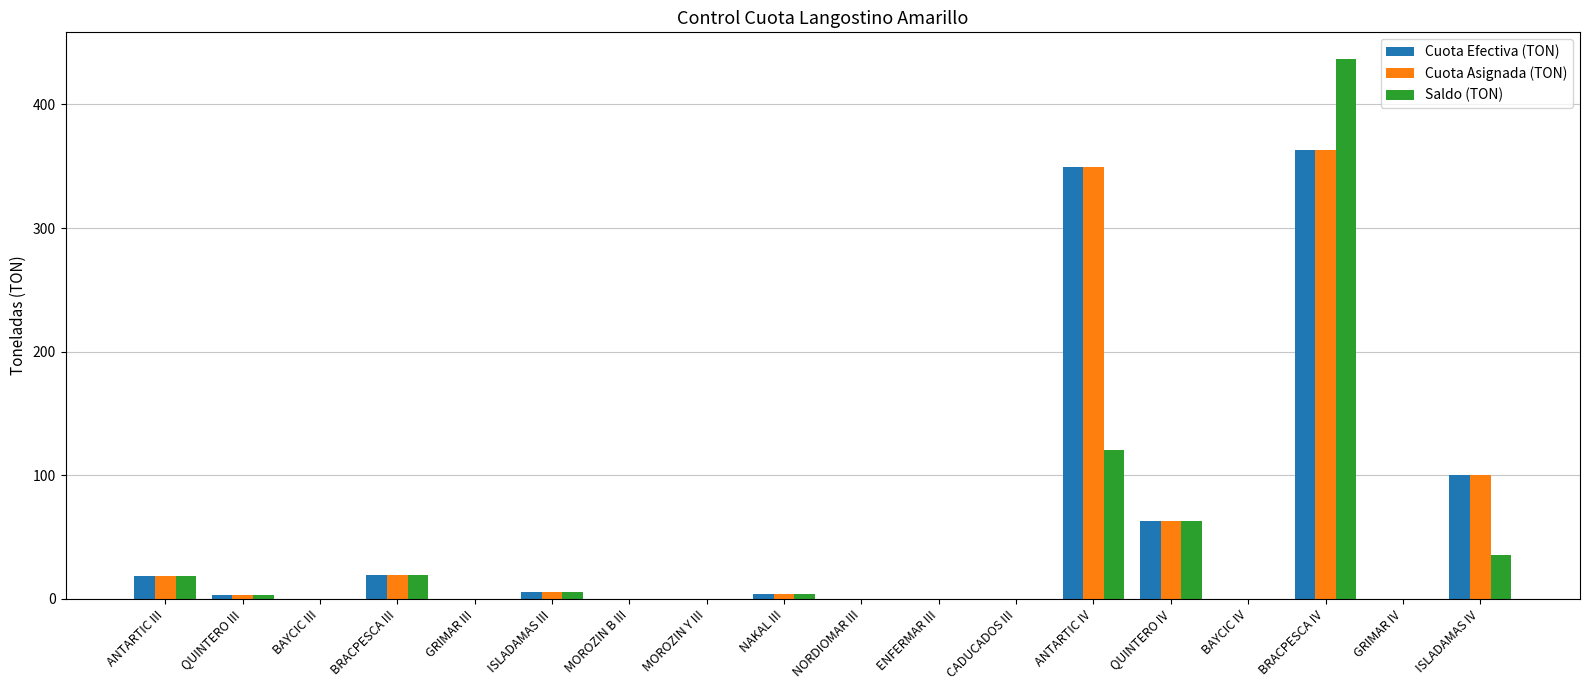

At which label is Cuota Efectiva (TON) closest to 181?

ISLADAMAS IV